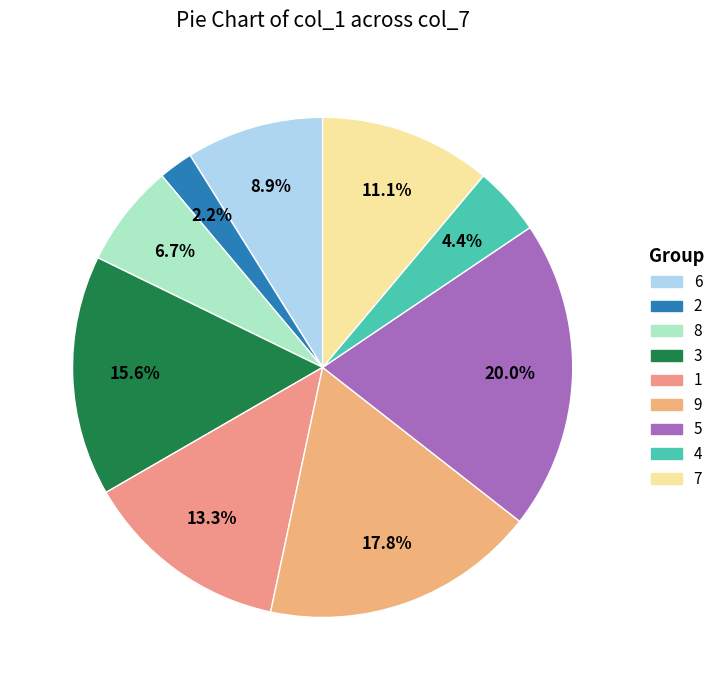

Count the number of slices in the pie.

9